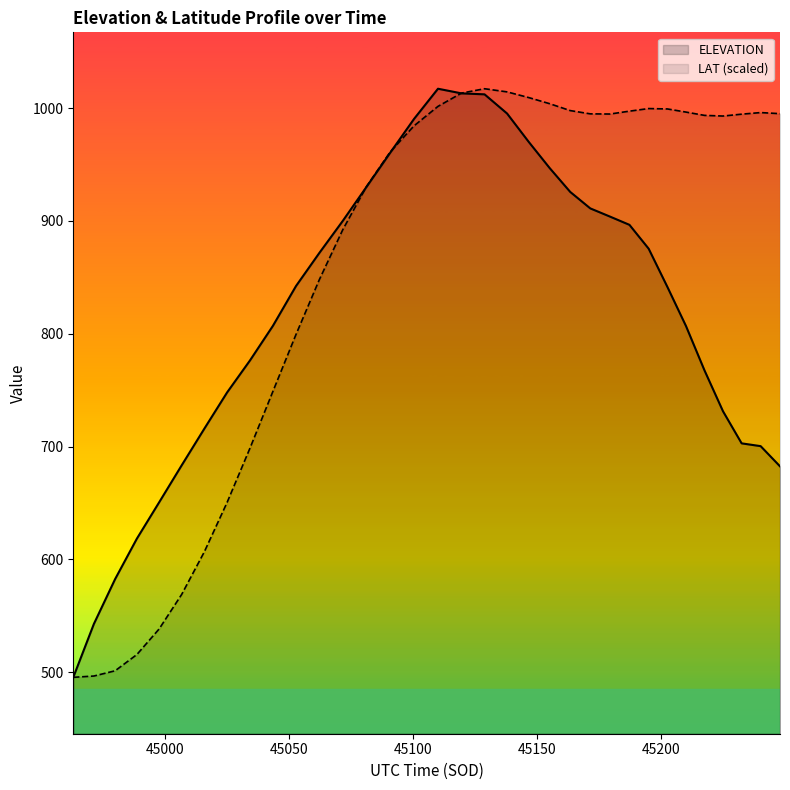

What is the value of the ELEVATION point at the 38th from the left?

702.8